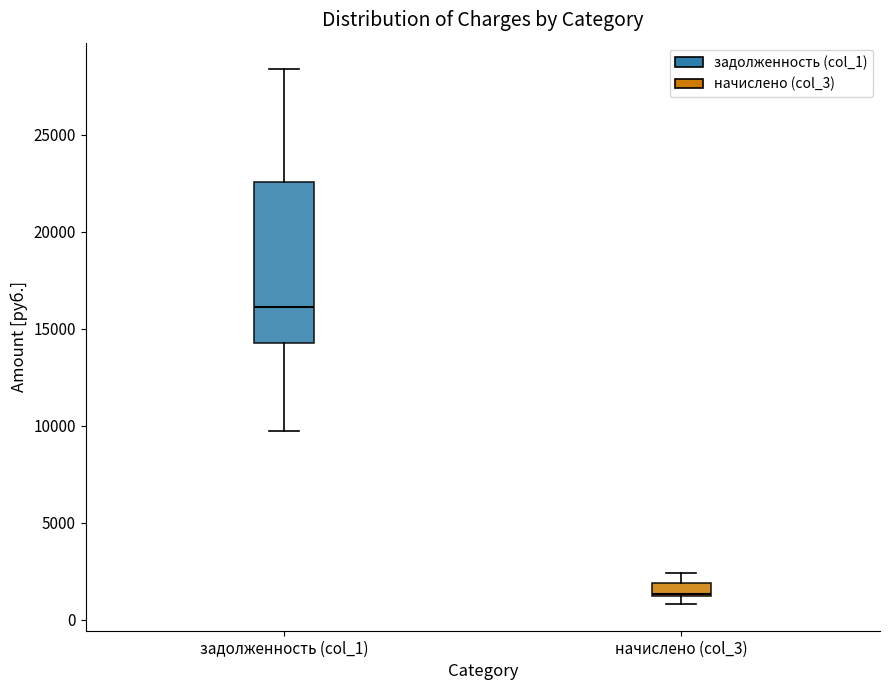

Which box's median line is the lowest?

начислено (col_3)